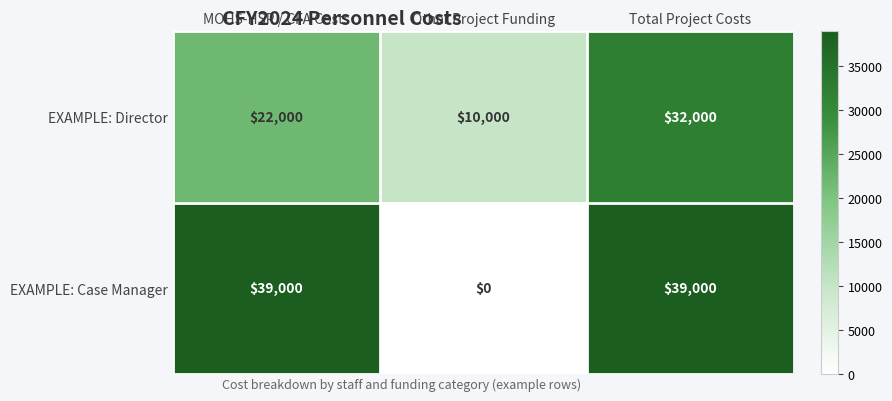

Between MOHS-HSP / CFA Costs and Total Project Costs, which series saw the biggest shift?

EXAMPLE: Director